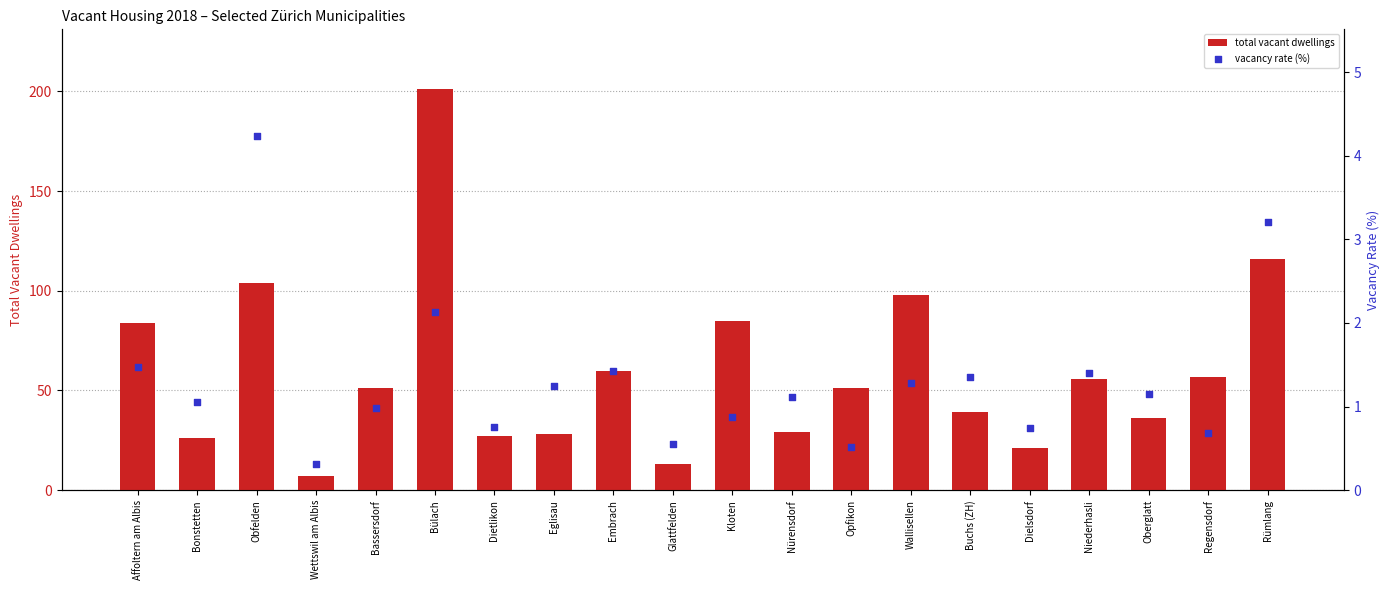

What is the total value across all series at Bülach?

203.1